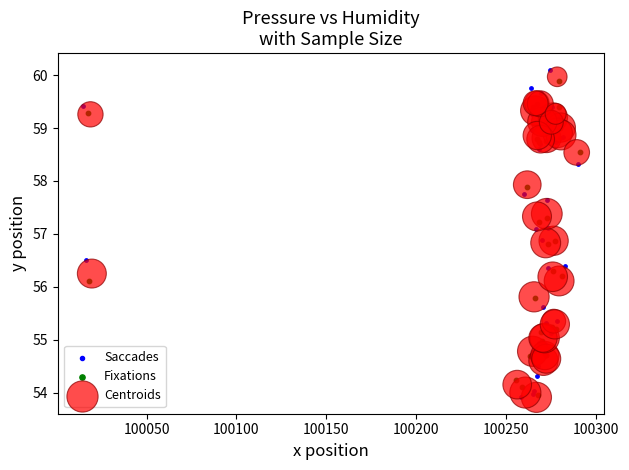

Which series has the largest Y range (max minus min)?

Saccades